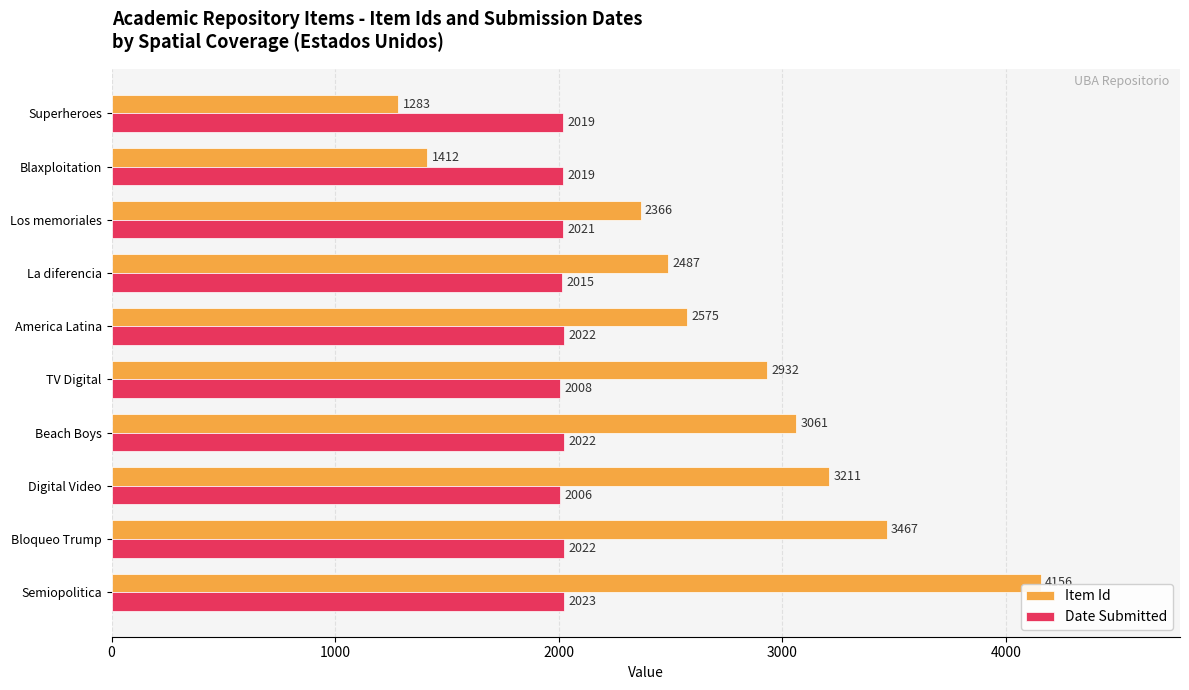

What is the spread (max minus min) of values at Semiopolitica?

2133